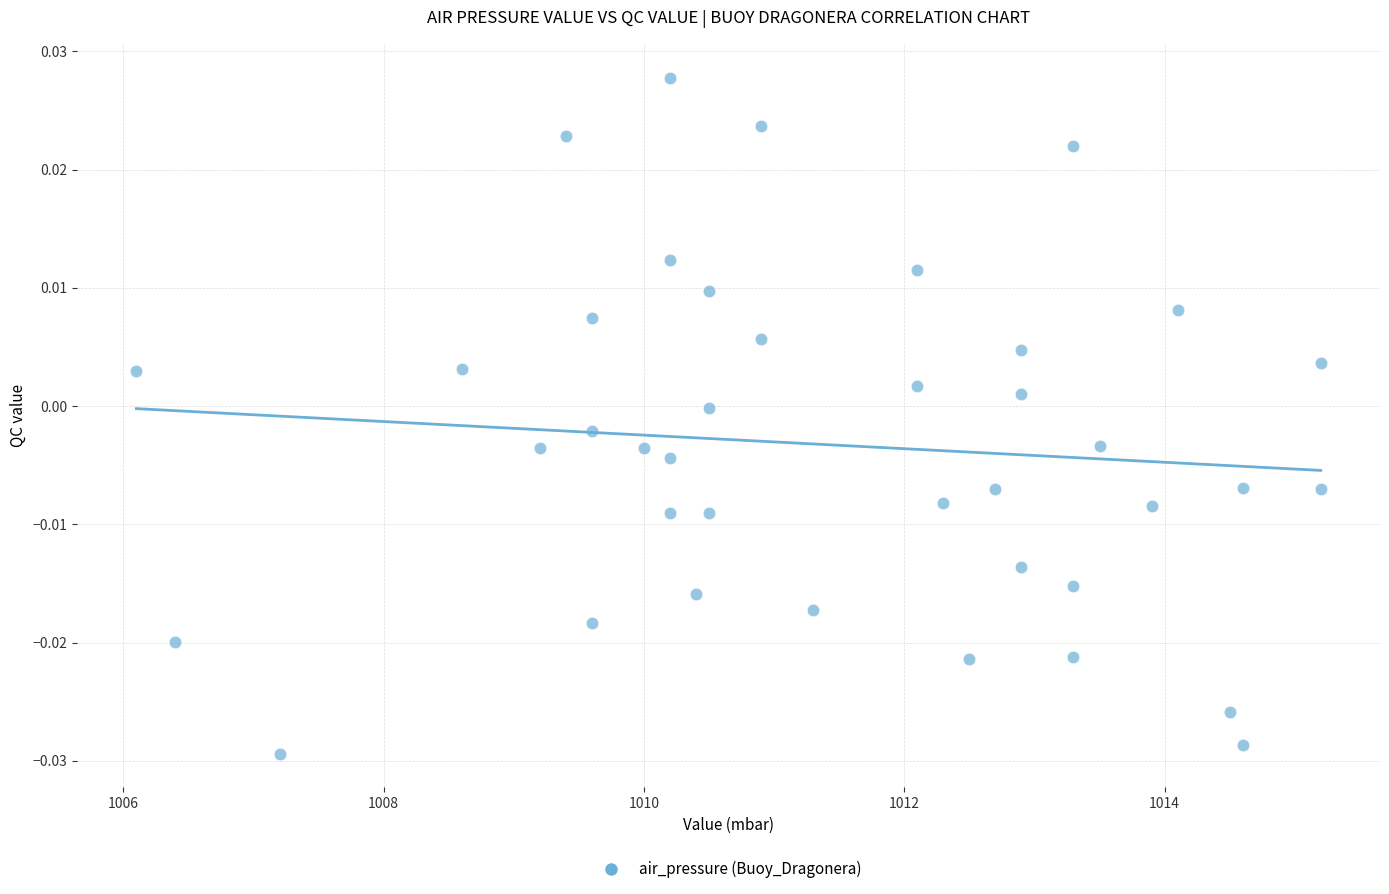

What is the range of X values (max minus min)?

9.1